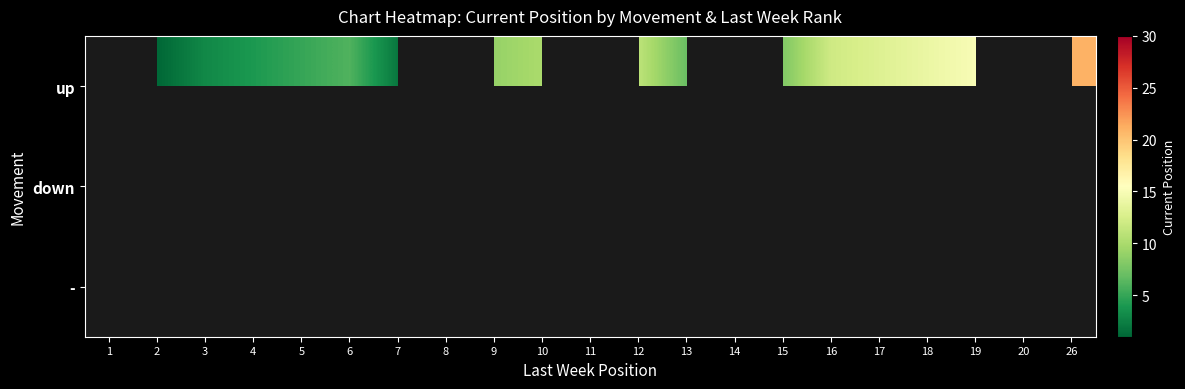

What is the maximum value shown in the chart?

28.0